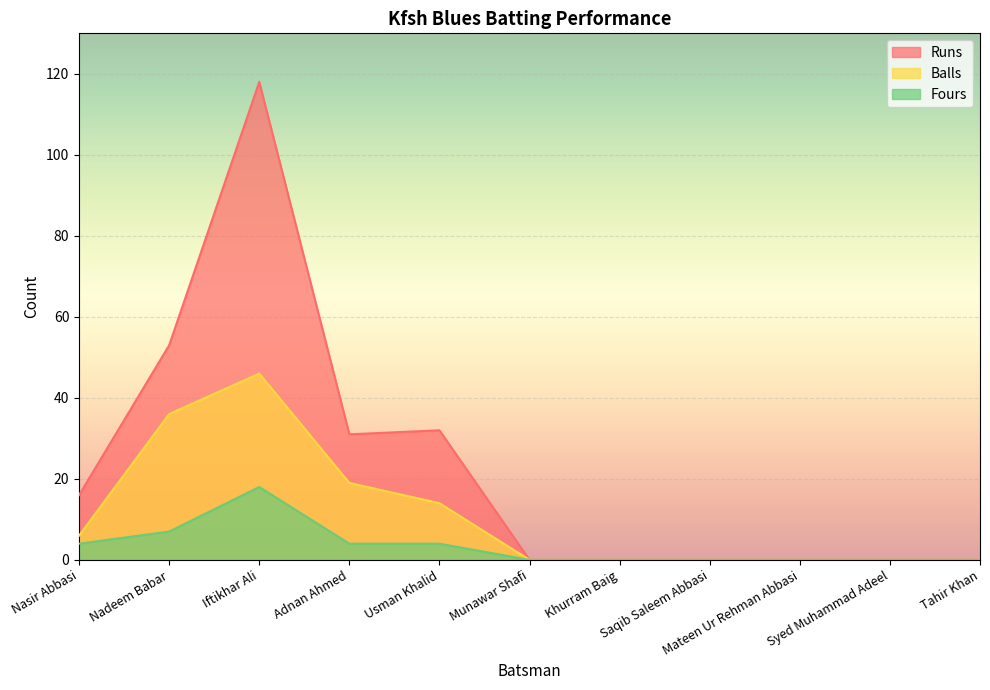

List the series in order of their peak value, highest first.

Runs, Balls, Fours